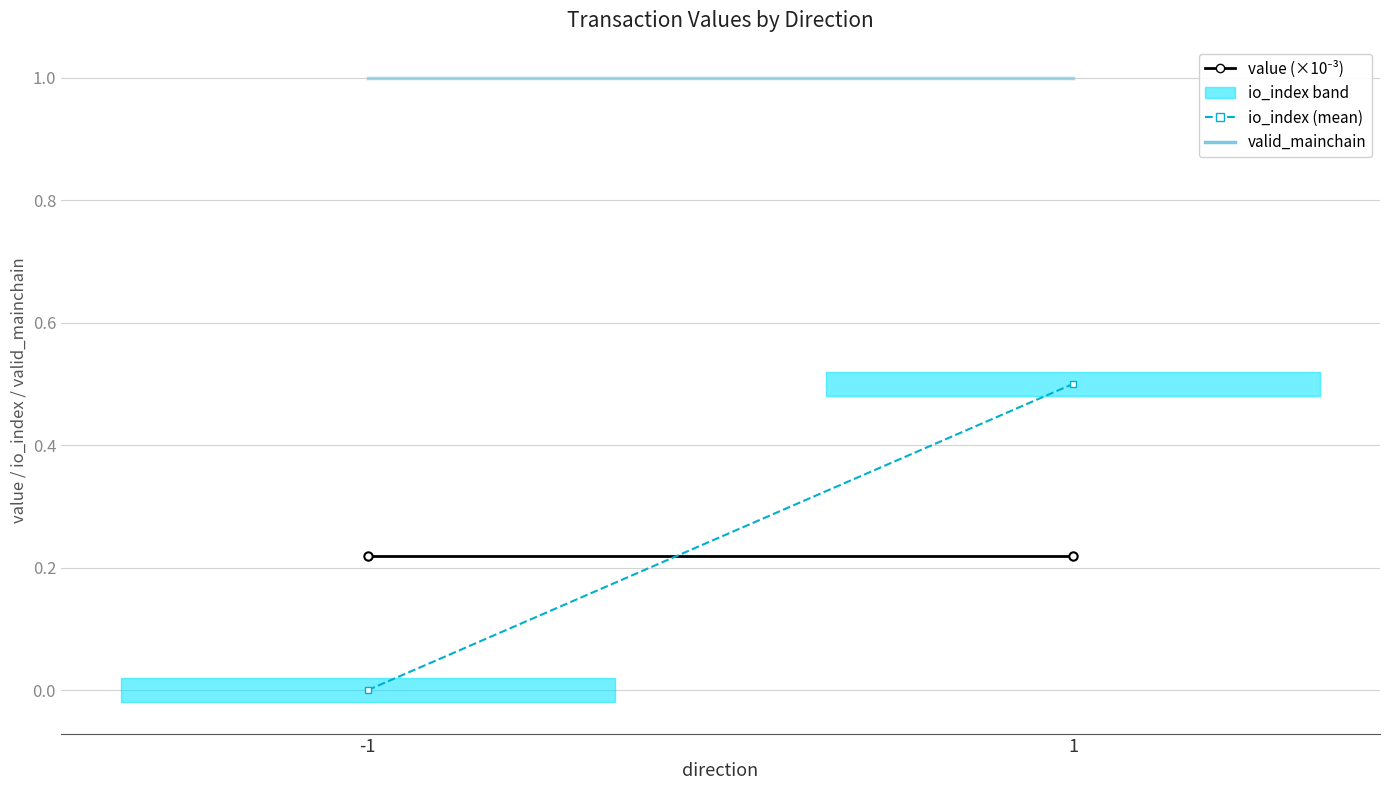

Which has a higher value, -1 or 1?

-1